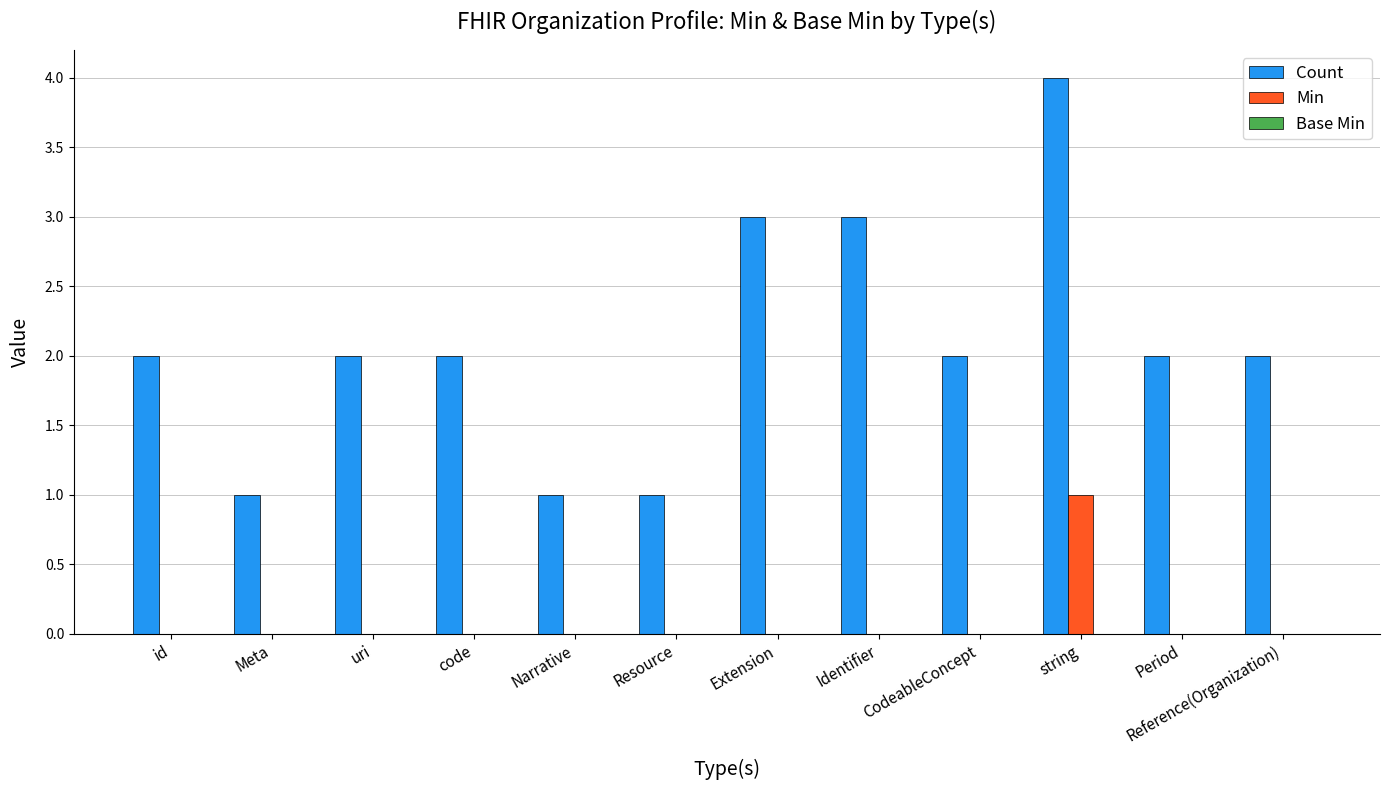

What is the sum of all Count values?

25